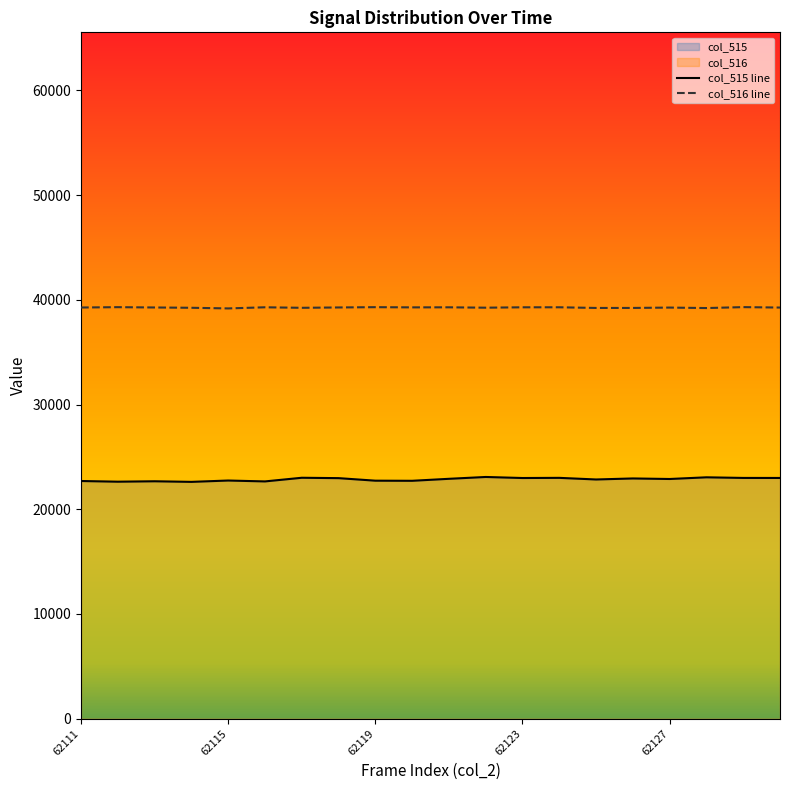

What is the average value of the col_516 series?

39257